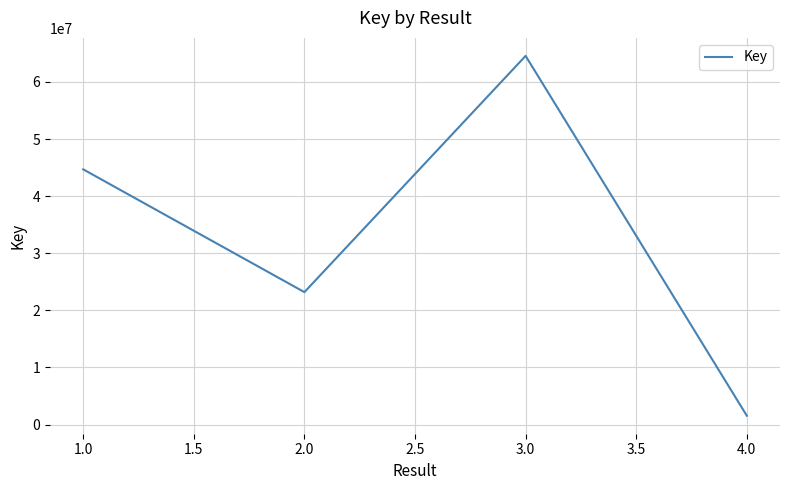

Rank the categories by value from lowest to highest.

4.0, 2.0, 1.0, 3.0